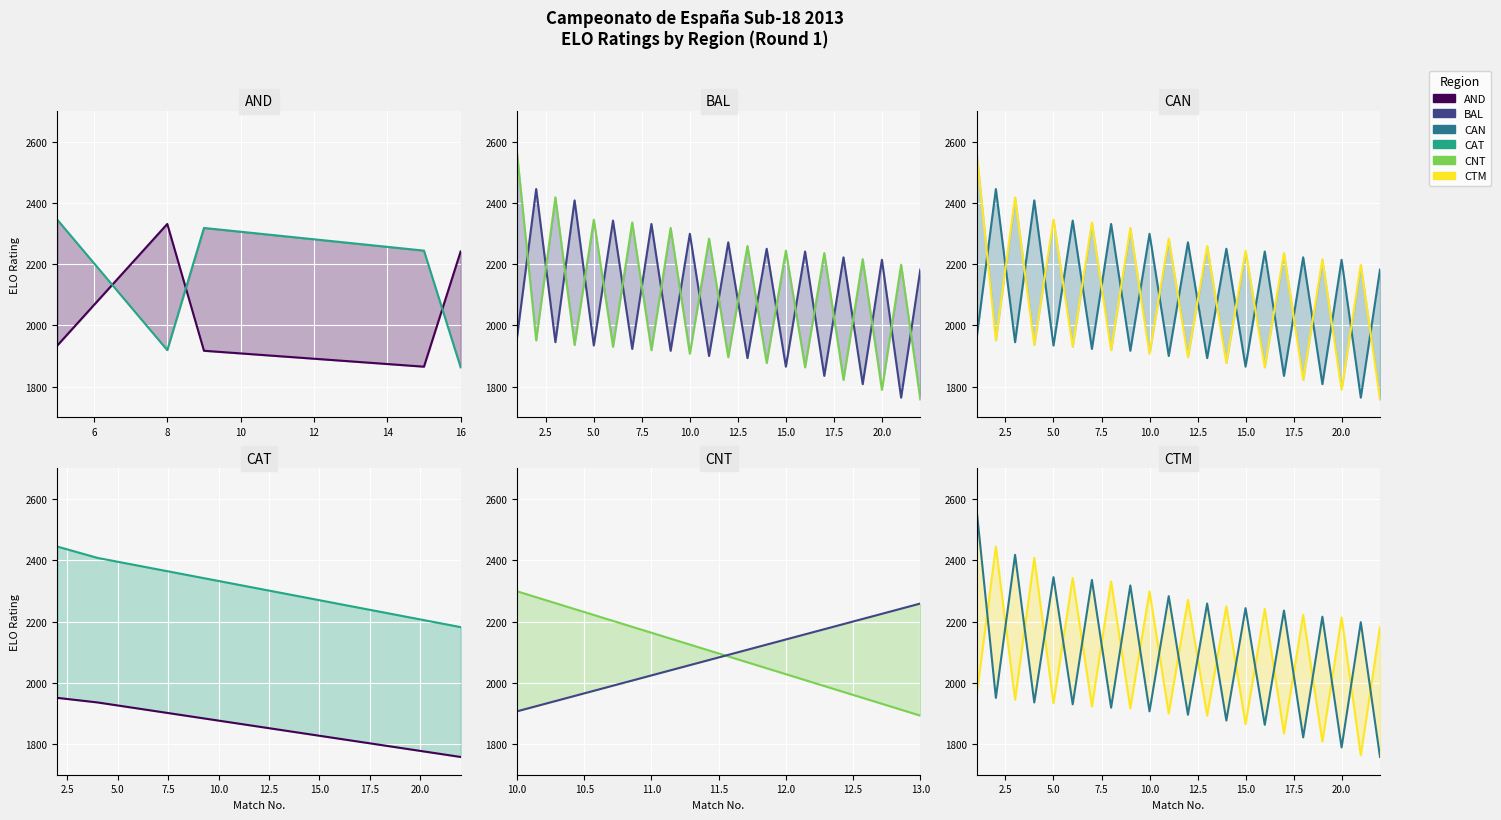

How many categories are shown in the chart?

22